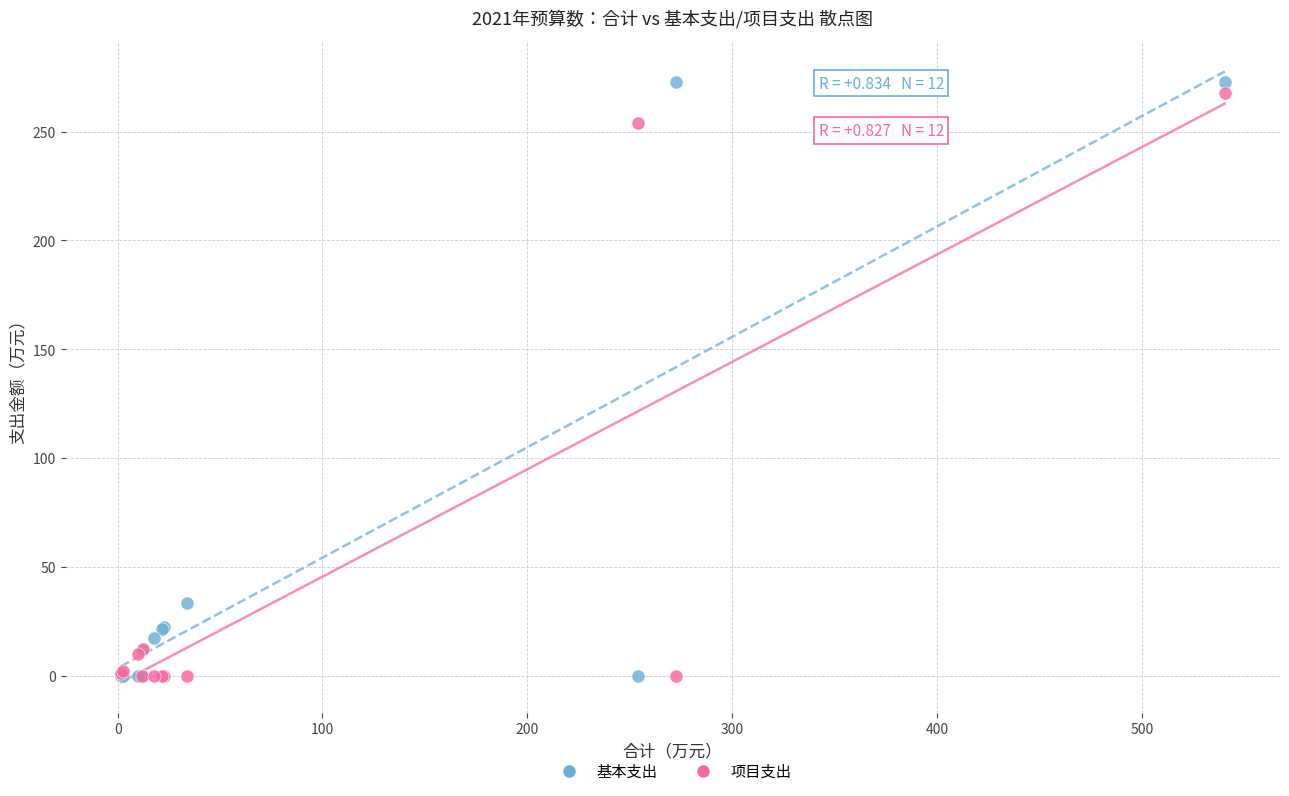

In the 基本支出 series, what Y value is closest to 136?

33.7